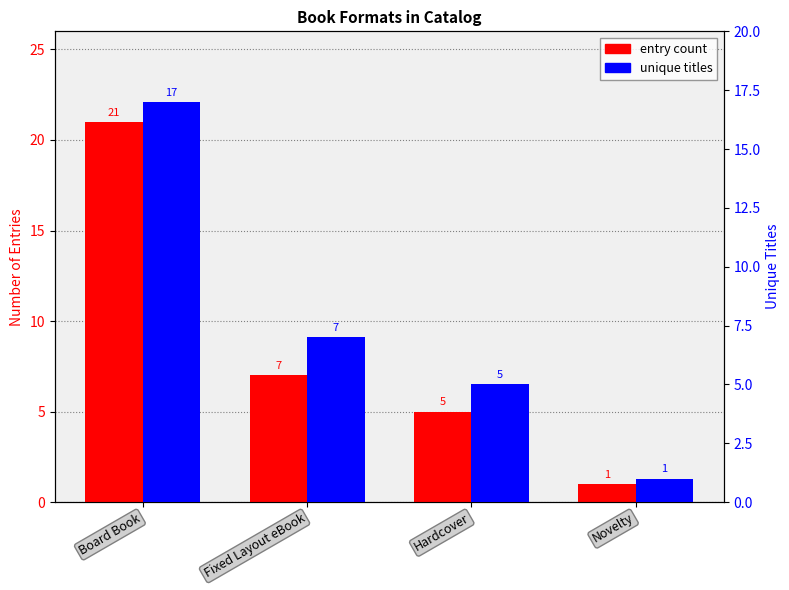

What is the greatest value displayed?

21